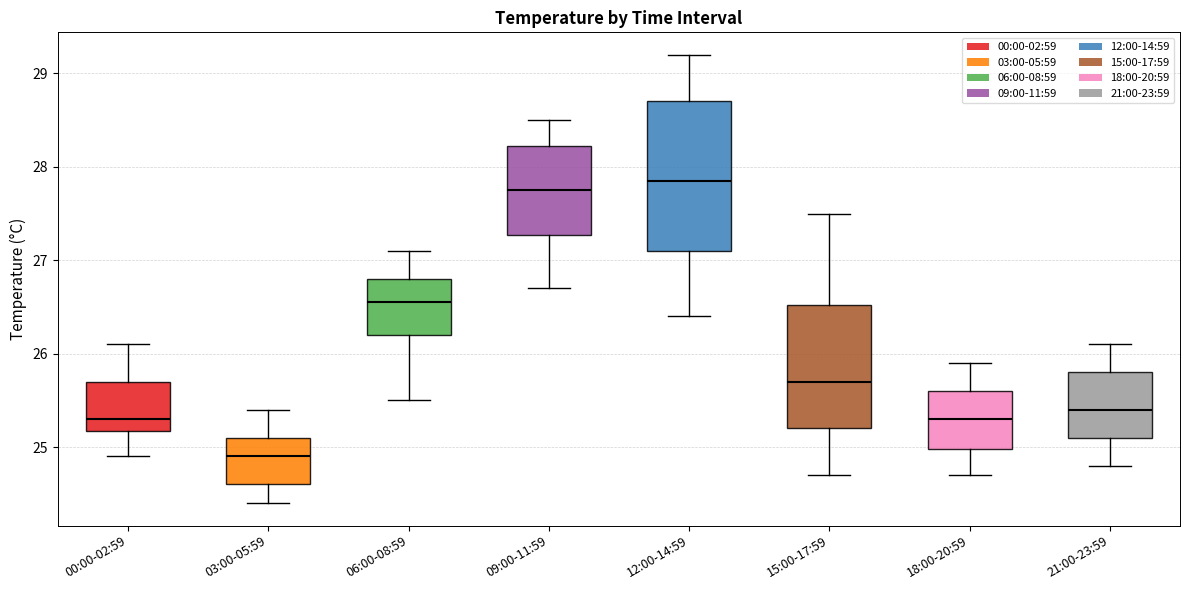

Reading left to right, read every box against the y-axis: the position of its median line, the range the box covers, and the ends of its whiskers. The values are not printed on the chart, so give them approximately, as read against the axis.

00:00-02:59: median 25.3, box 25.2 to 25.7, whiskers 24.9 to 26.1
03:00-05:59: median 24.9, box 24.6 to 25.1, whiskers 24.4 to 25.4
06:00-08:59: median 26.6, box 26.2 to 26.8, whiskers 25.5 to 27.1
09:00-11:59: median 27.8, box 27.3 to 28.2, whiskers 26.7 to 28.5
12:00-14:59: median 27.9, box 27.1 to 28.7, whiskers 26.4 to 29.2
15:00-17:59: median 25.7, box 25.2 to 26.5, whiskers 24.7 to 27.5
18:00-20:59: median 25.3, box 25.0 to 25.6, whiskers 24.7 to 25.9
21:00-23:59: median 25.4, box 25.1 to 25.8, whiskers 24.8 to 26.1